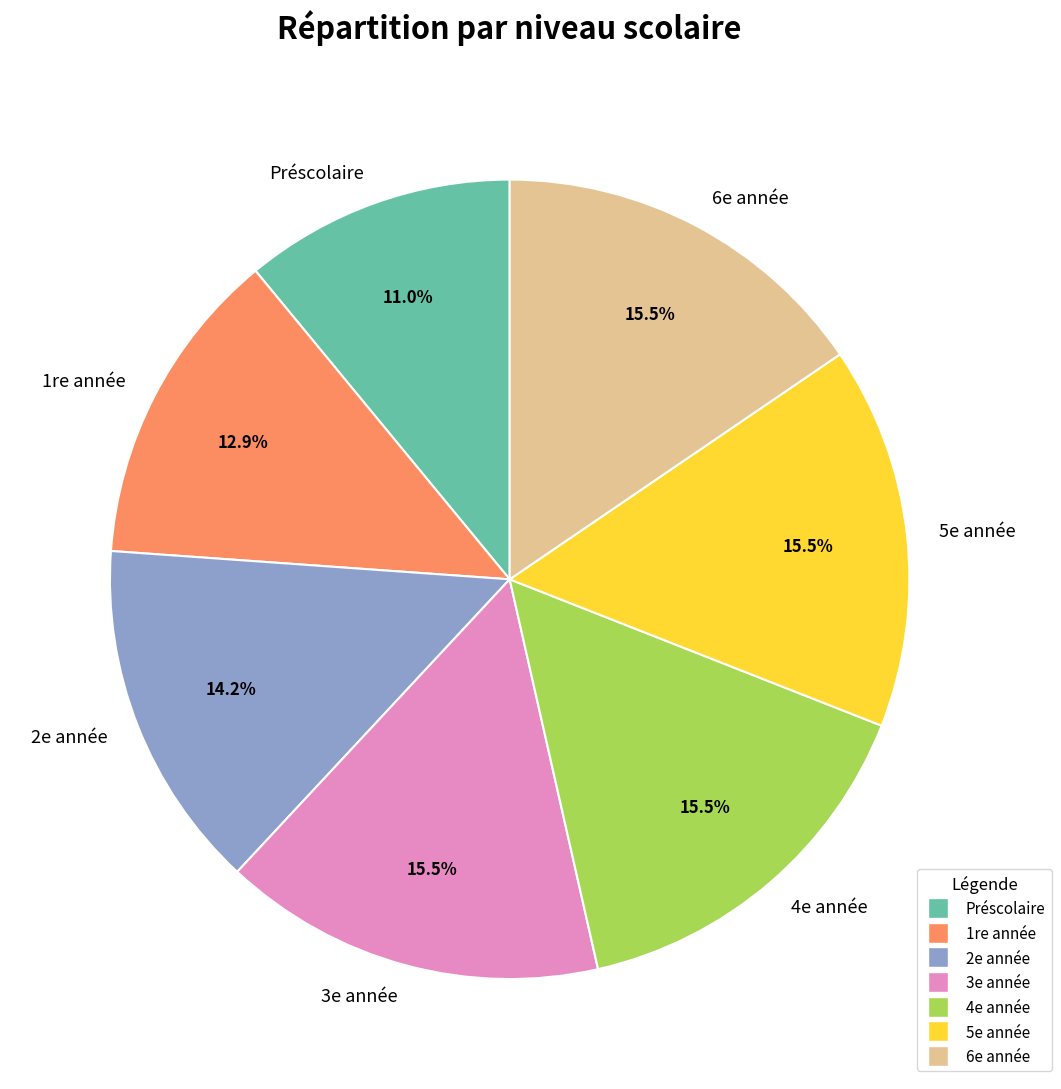

What percentage do 4e année and 6e année together represent?

31.0%